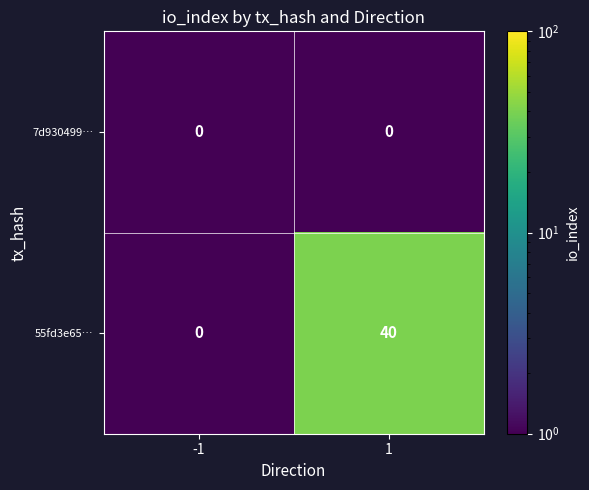

Is it true that 55fd3e65… equals 0 at -1?

True